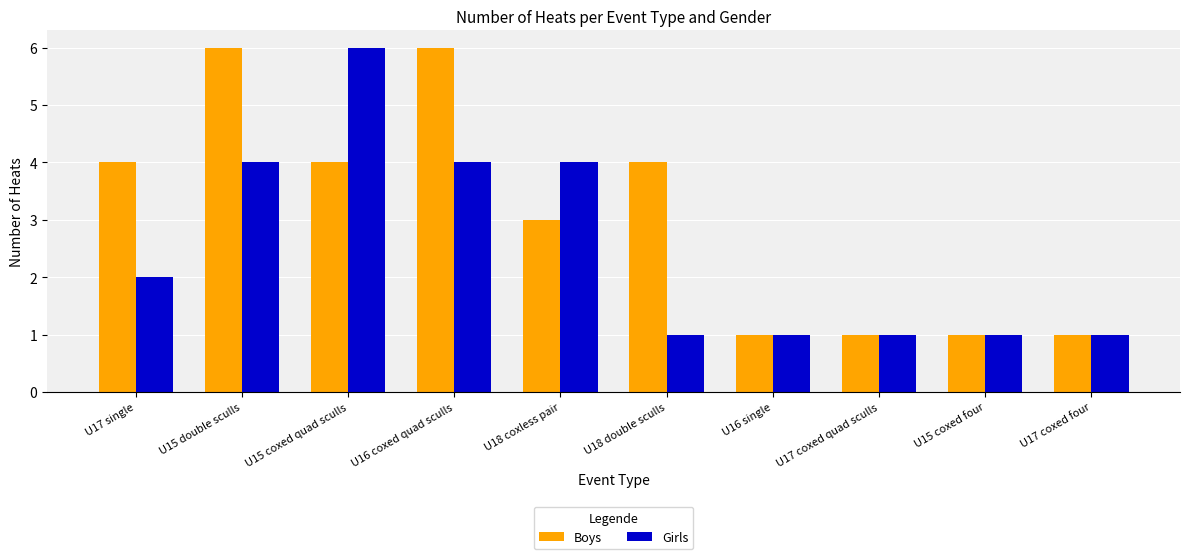

Rank the series by their average value, from lowest to highest.

Girls, Boys